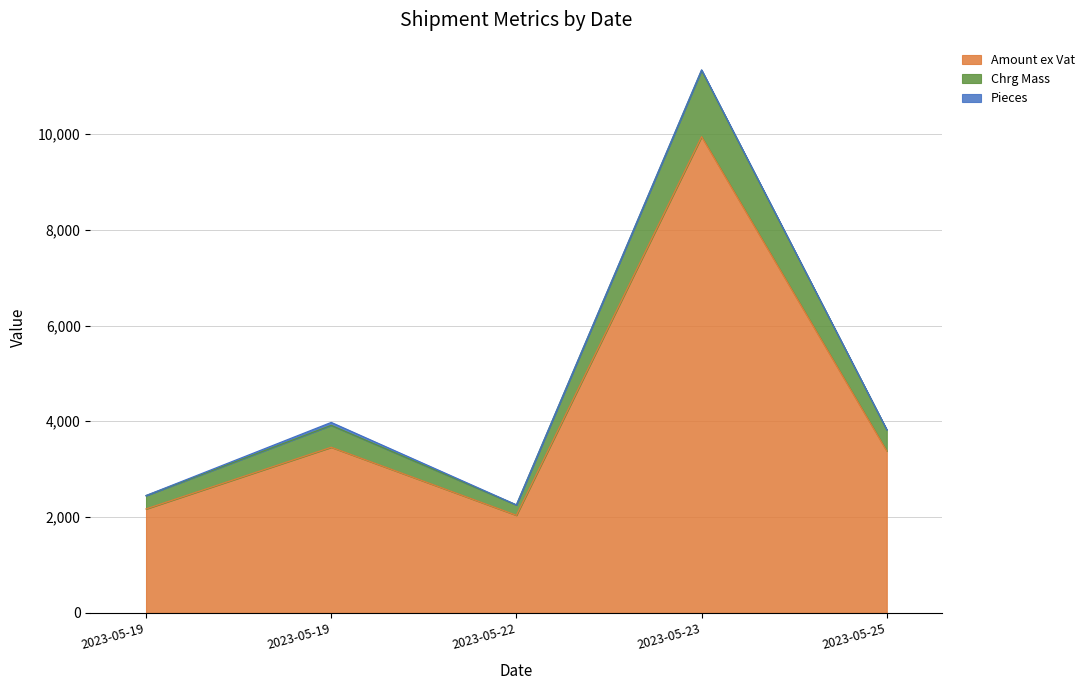

True or false: Chrg Mass and Amount ex Vat cross at least once.

False